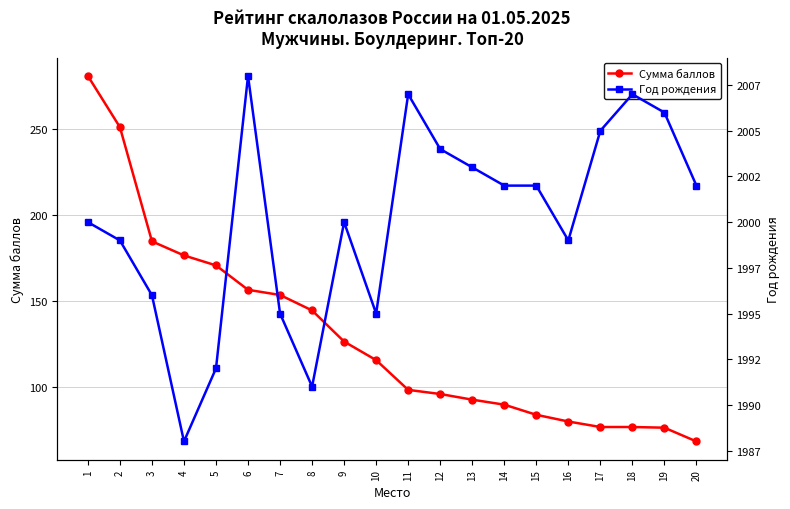

What is the value of the Год рождения point at the 11th from the left?

2007.0